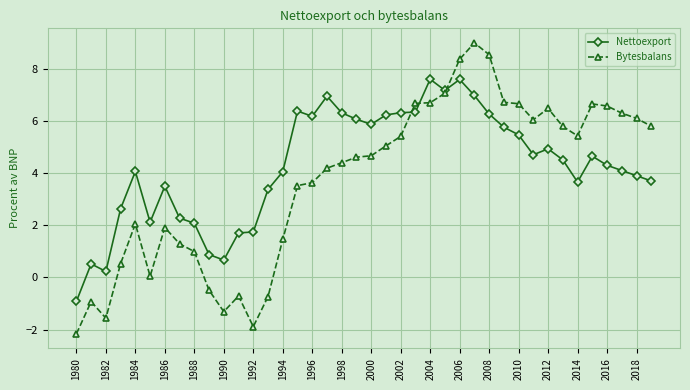

What is the maximum value for Bytesbalans?

9.0